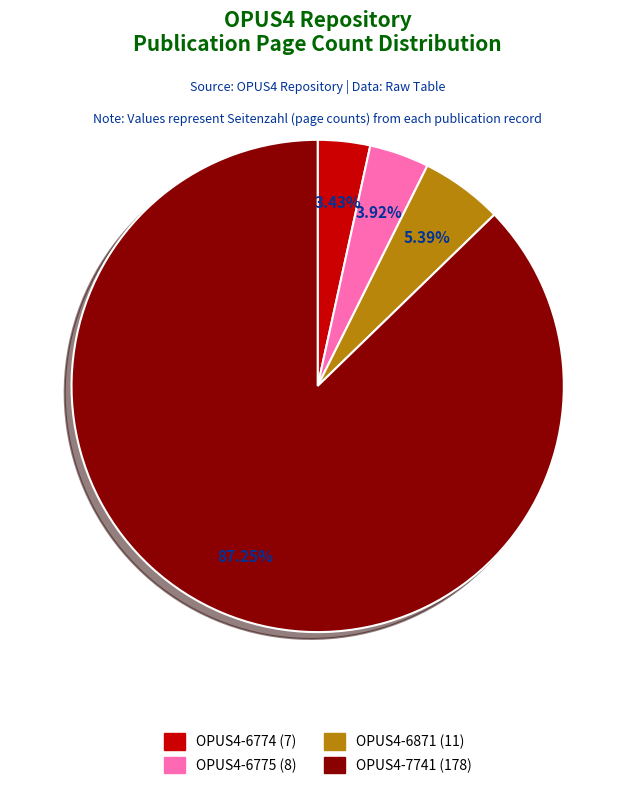

Is the sum of OPUS4-7741 and OPUS4-6774 greater than half?

Yes